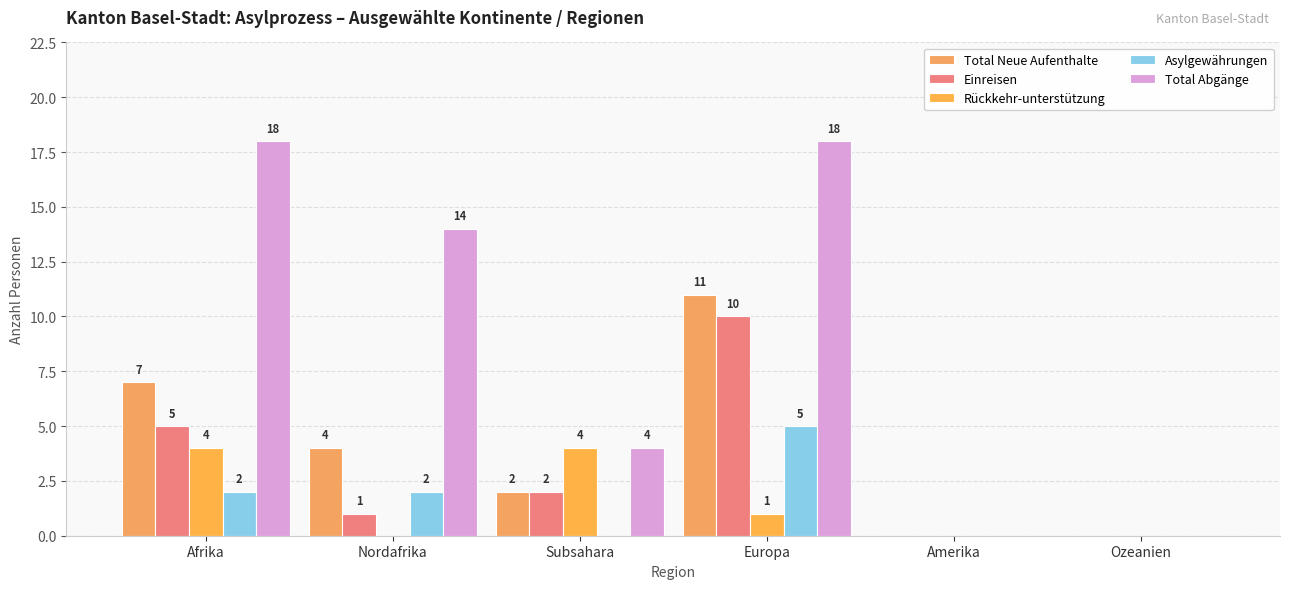

At Europa, list the series in order from largest to smallest.

Total Abgänge, Total Neue Aufenthalte, Einreisen, Asylgewährungen, Rückkehr-unterstützung